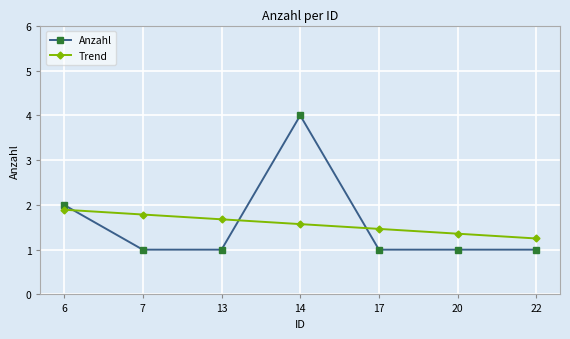

How many intersections are there between Trend and Anzahl?

3